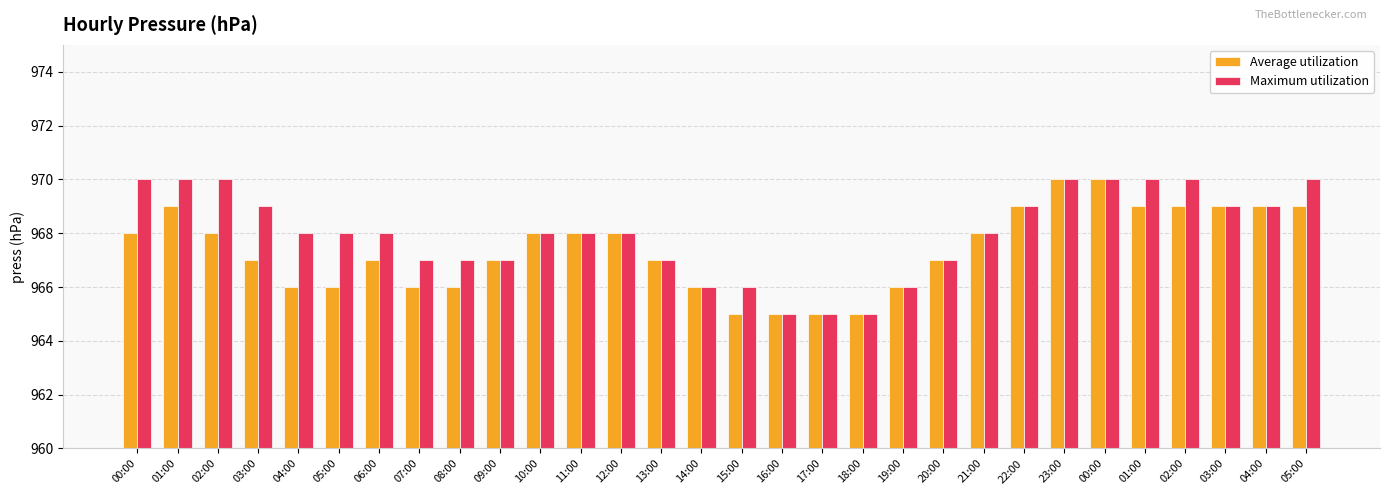

Count the number of categories in the chart.

30